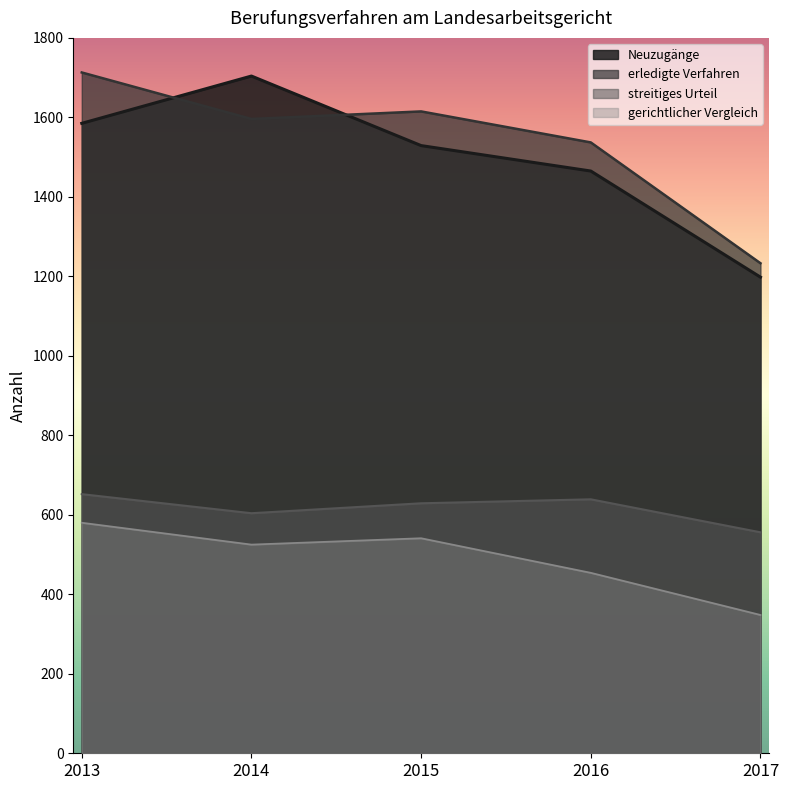

What are all the series names shown in the legend?

Neuzugänge, erledigte Verfahren, streitiges Urteil, gerichtlicher Vergleich